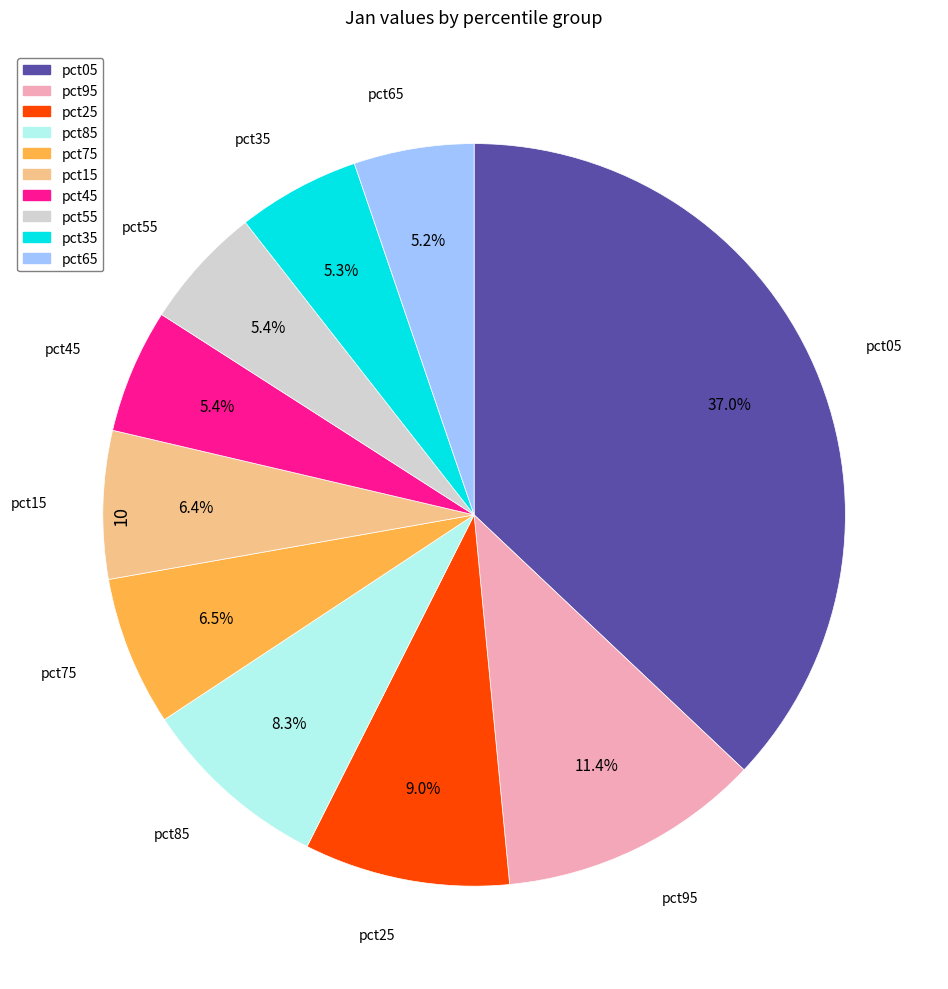

Does any single category account for the majority?

No